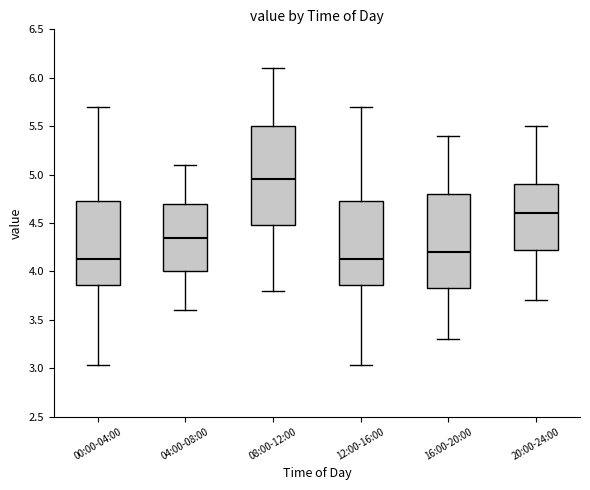

Reading left to right, read every box against the y-axis: the position of its median line, the range the box covers, and the ends of its whiskers. The values are not printed on the chart, so give them approximately, as read against the axis.

00:00-04:00: median 4.15, box 3.85 to 4.75, whiskers 3.05 to 5.70
04:00-08:00: median 4.35, box 4.00 to 4.70, whiskers 3.60 to 5.10
08:00-12:00: median 4.95, box 4.50 to 5.50, whiskers 3.80 to 6.10
12:00-16:00: median 4.15, box 3.85 to 4.75, whiskers 3.05 to 5.70
16:00-20:00: median 4.20, box 3.85 to 4.80, whiskers 3.30 to 5.40
20:00-24:00: median 4.60, box 4.25 to 4.90, whiskers 3.70 to 5.50